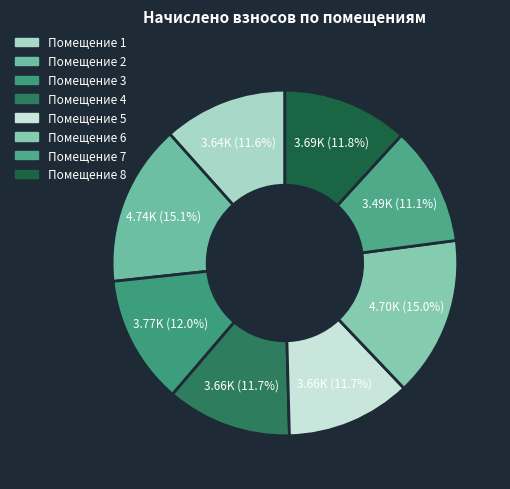

How many segments does this pie chart have?

8